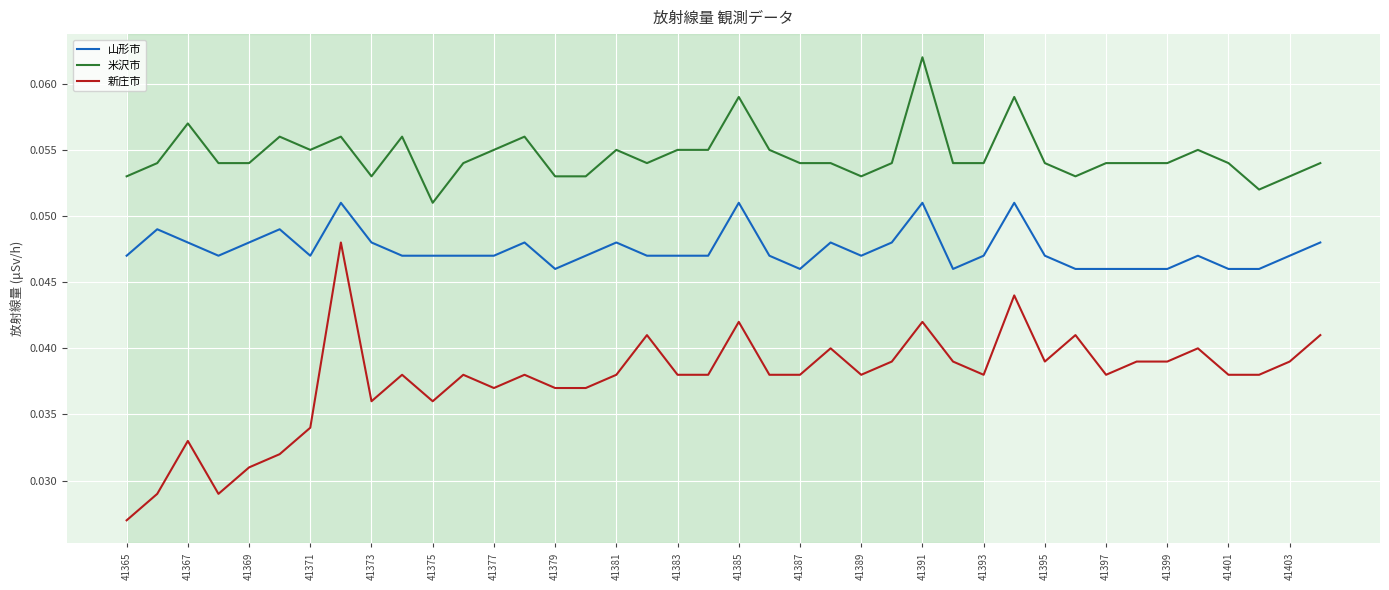

List the series in order of their peak value, lowest first.

新庄市, 山形市, 米沢市